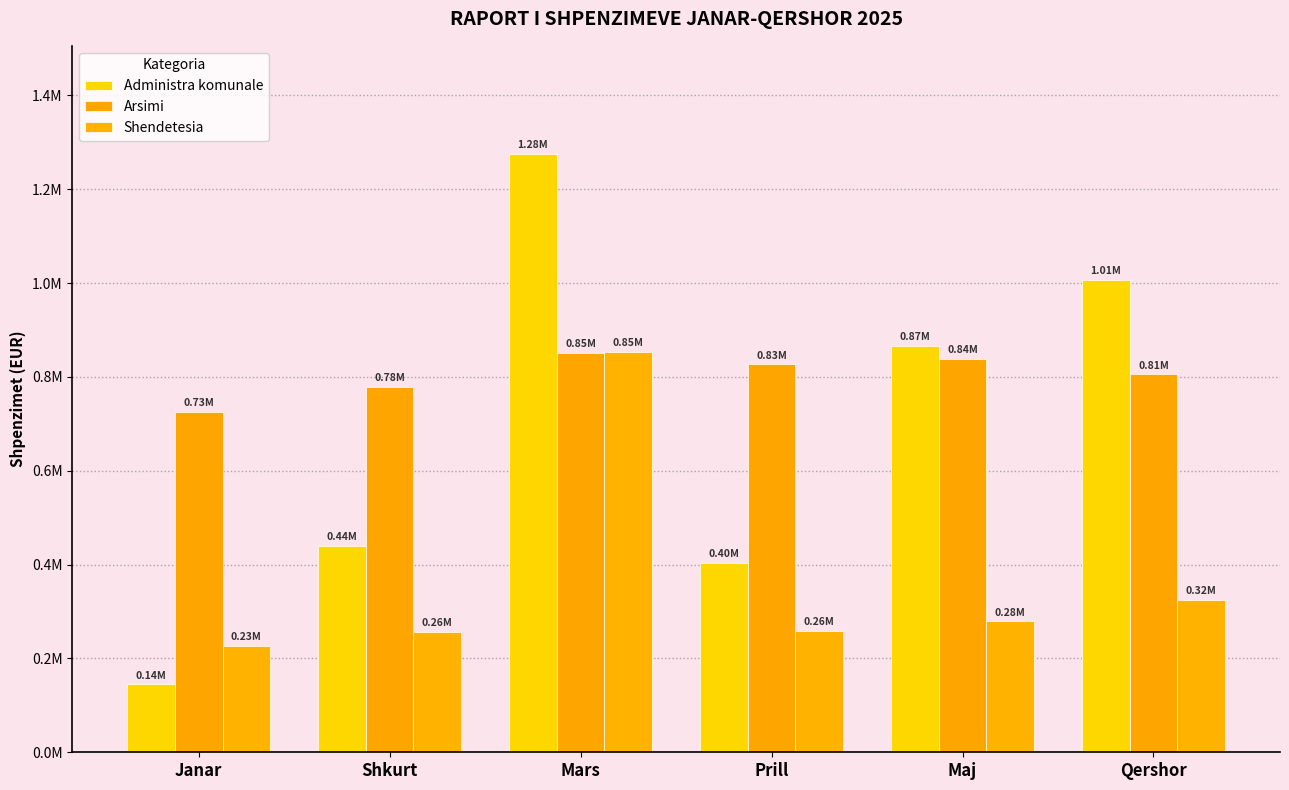

Reading left to right, list all the values displayed in this chart.

Administra komunale: 144632.1	439271.9	1275776.6	402903.6	865977.6	1006999.9
Arsimi: 725719.0	779417.6	851820.7	826768.9	838307.9	805240.1
Shendetesia: 226005.2	255814.6	853869.0	259238.9	279105.7	324601.2